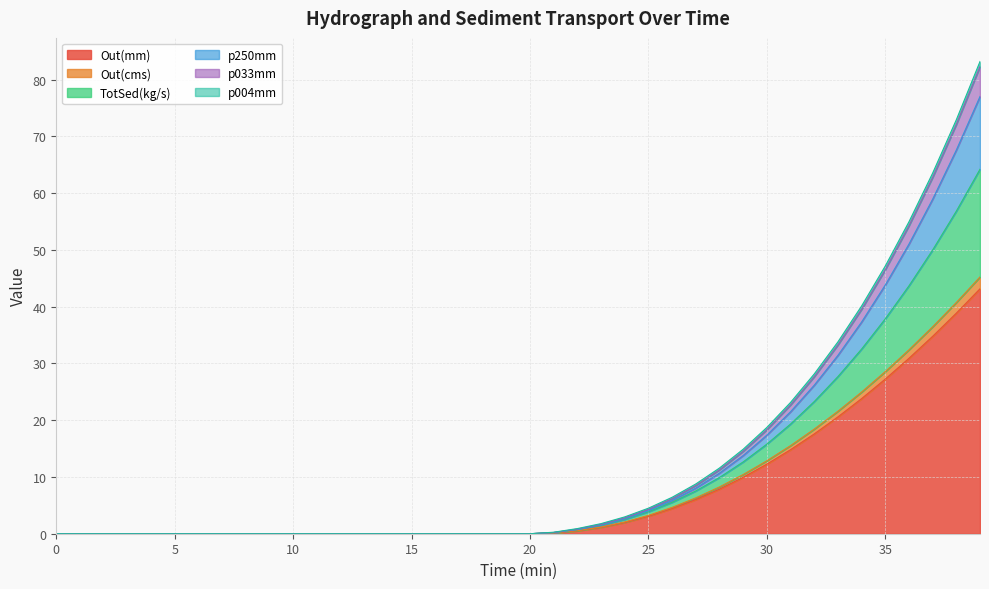

Is it true that TotSed(kg/s) equals 0.0 at 20?

False